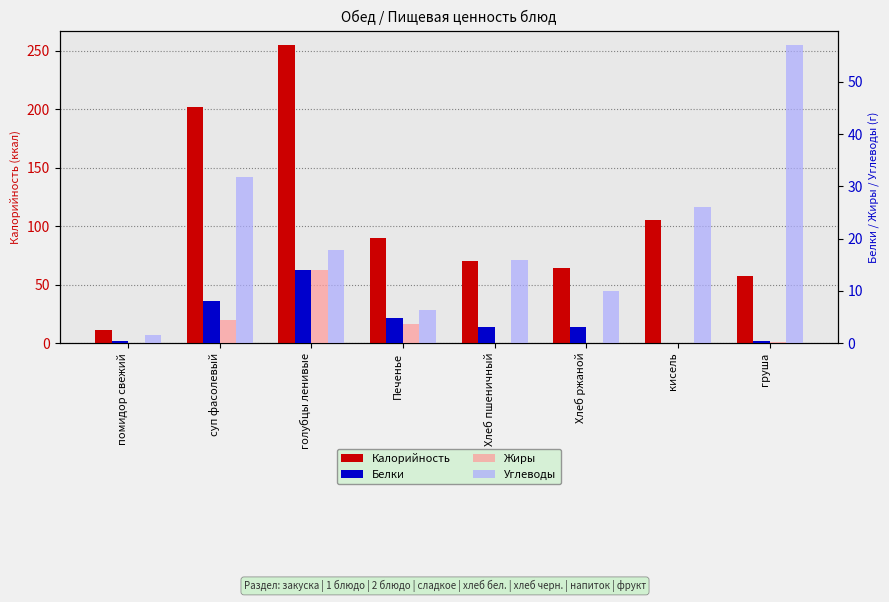

What is the maximum value for Углеводы?

57.0